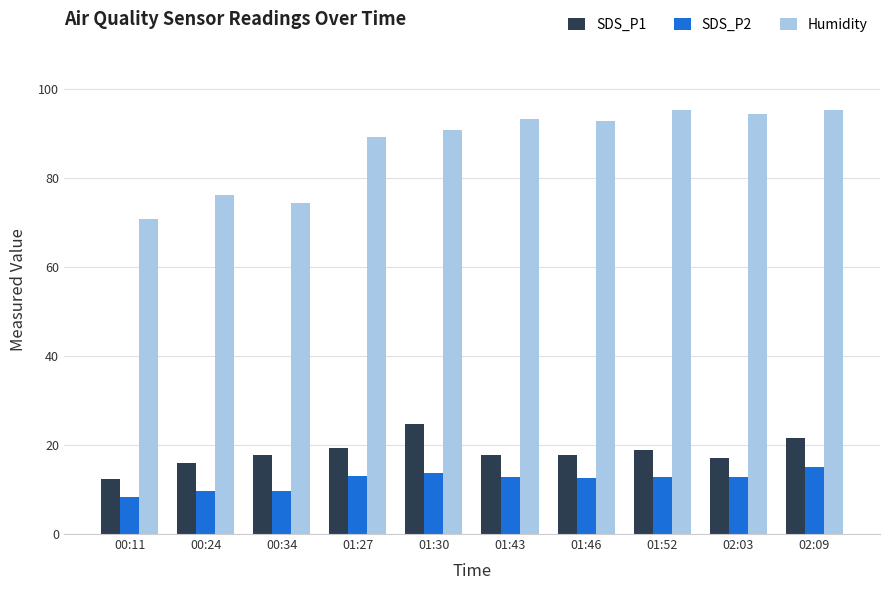

The value of SDS_P1 at 01:43 is 5.4. True or false?

False